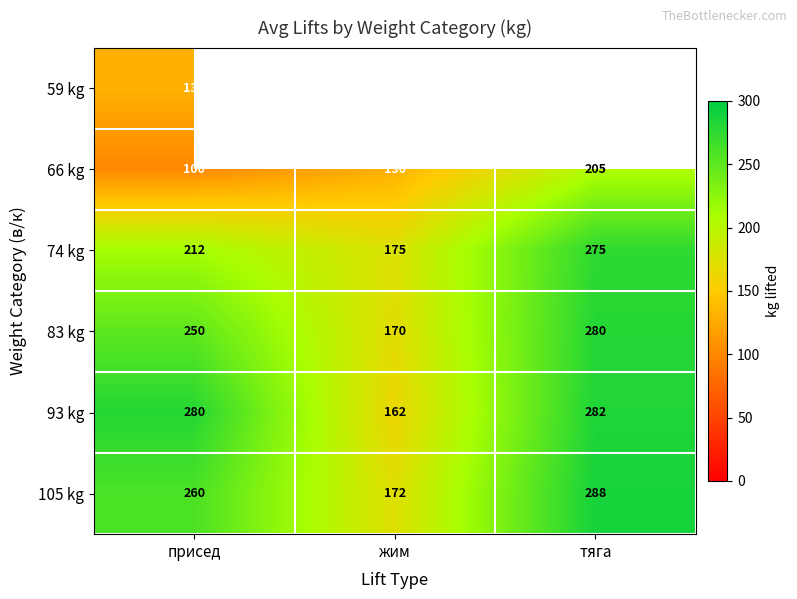

What is the maximum value shown in the chart?

287.5